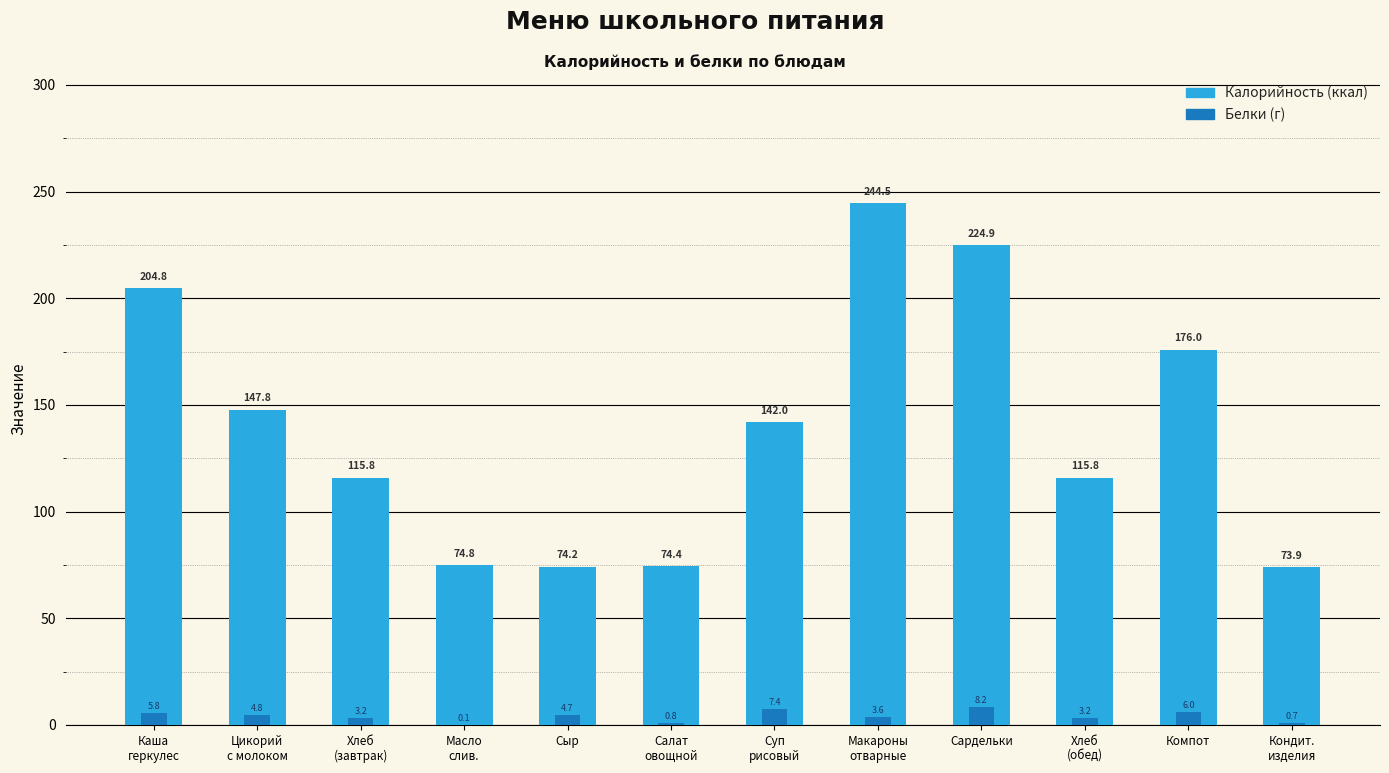

What is the difference between the second highest and minimum values in the Белки series?

7.3